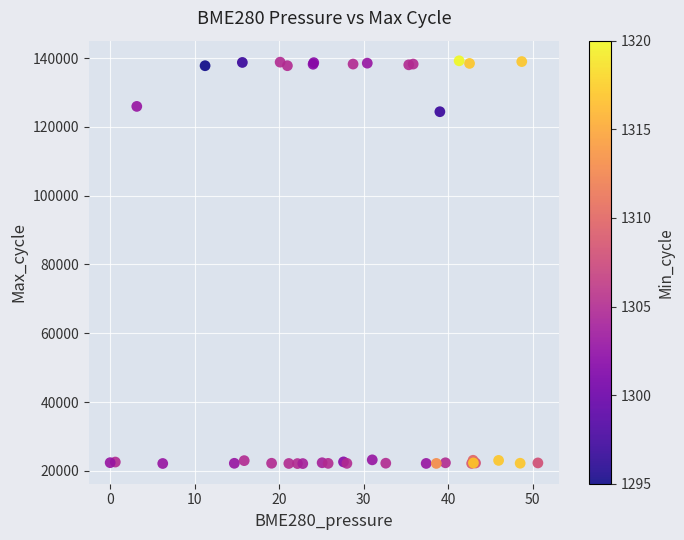

What Y value in the scatter plot is closest to 80664?

124402